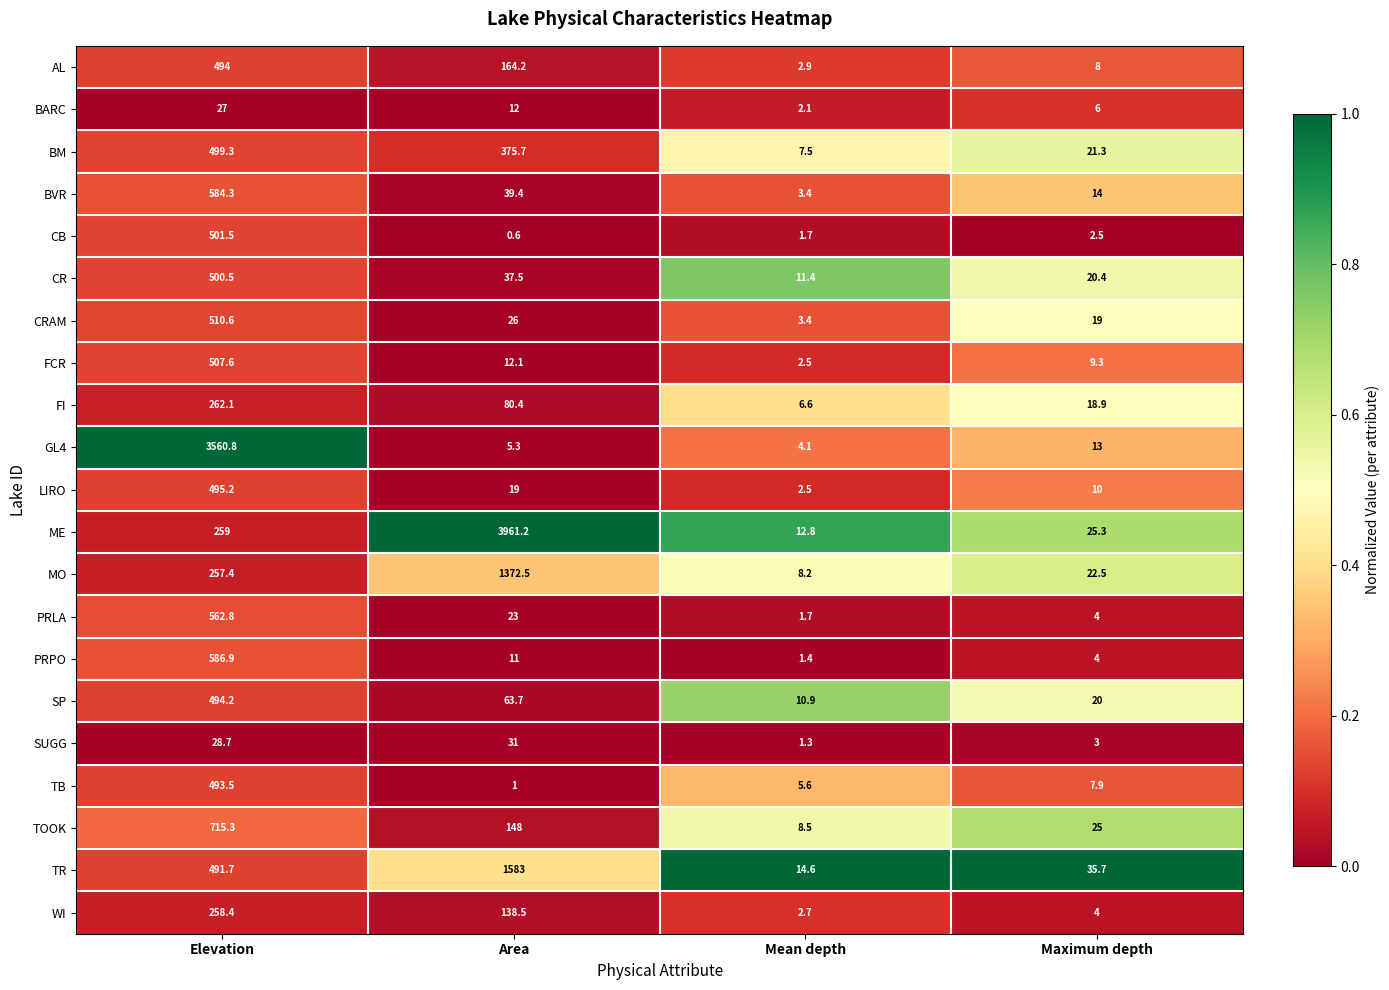

What is the maximum value shown in the chart?

3961.2